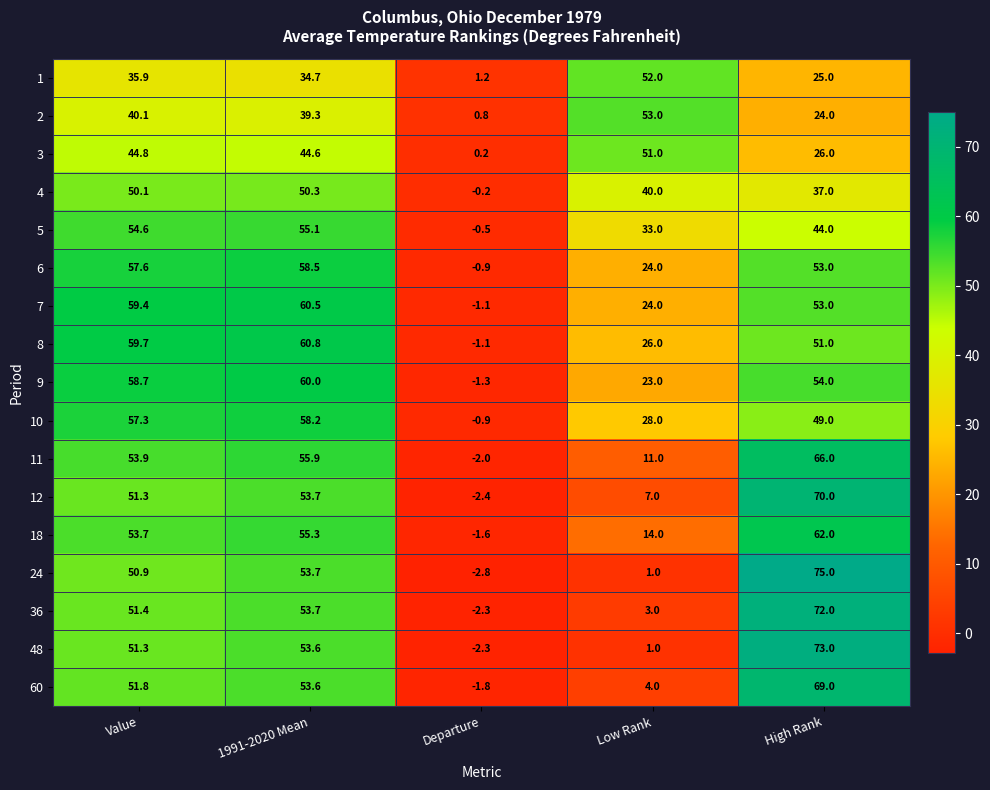

Is it true that 48 equals 96.9 at High Rank?

False